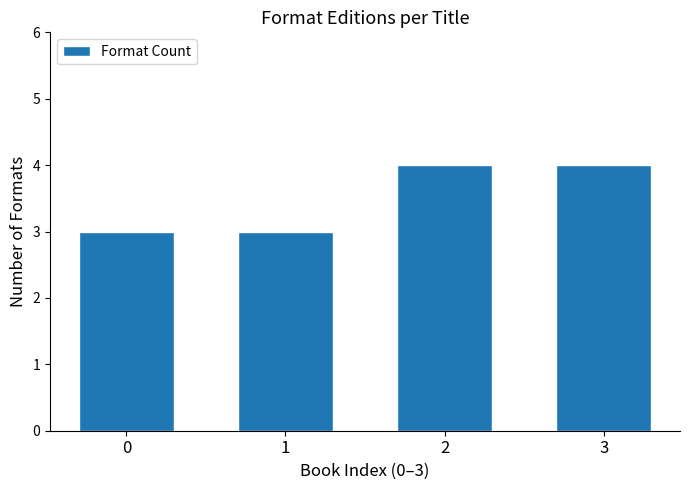

Are the bars grouped side by side (vs. stacked)?

No